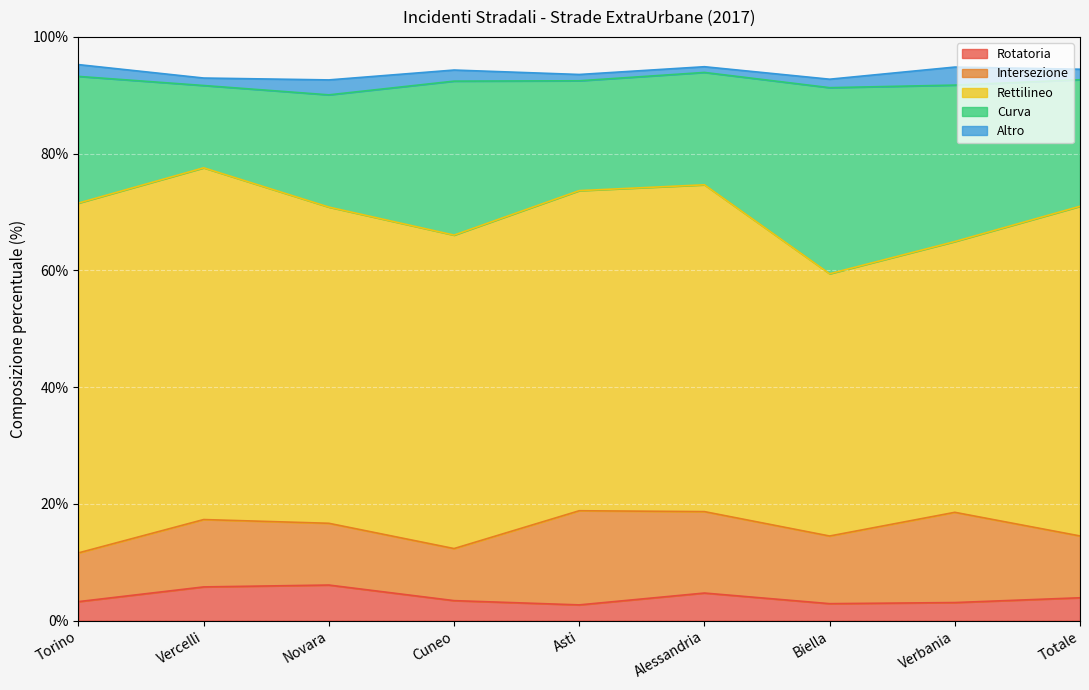

What is the sum of the Curva values at Asti and Vercelli?

32.9